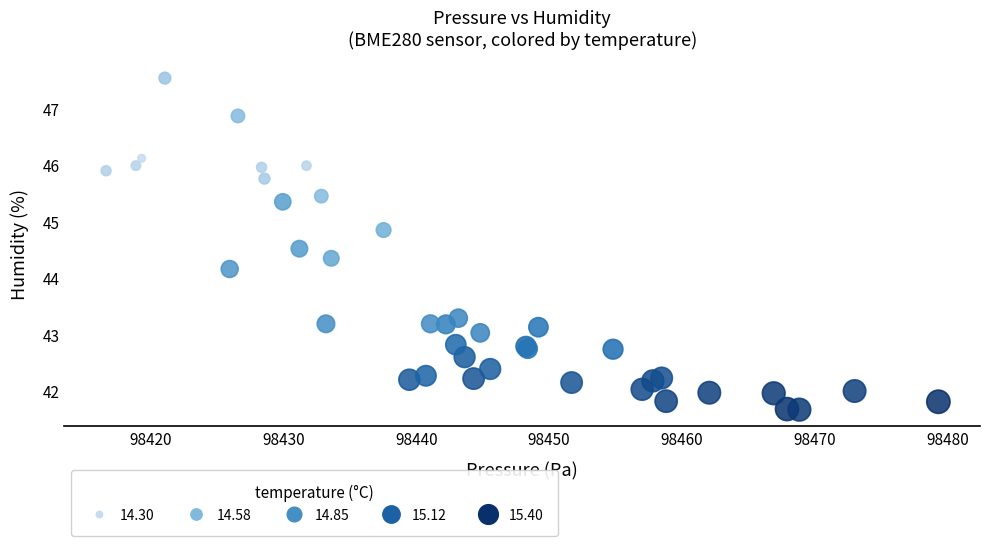

What Y value in the scatter plot is closest to 44?

44.2